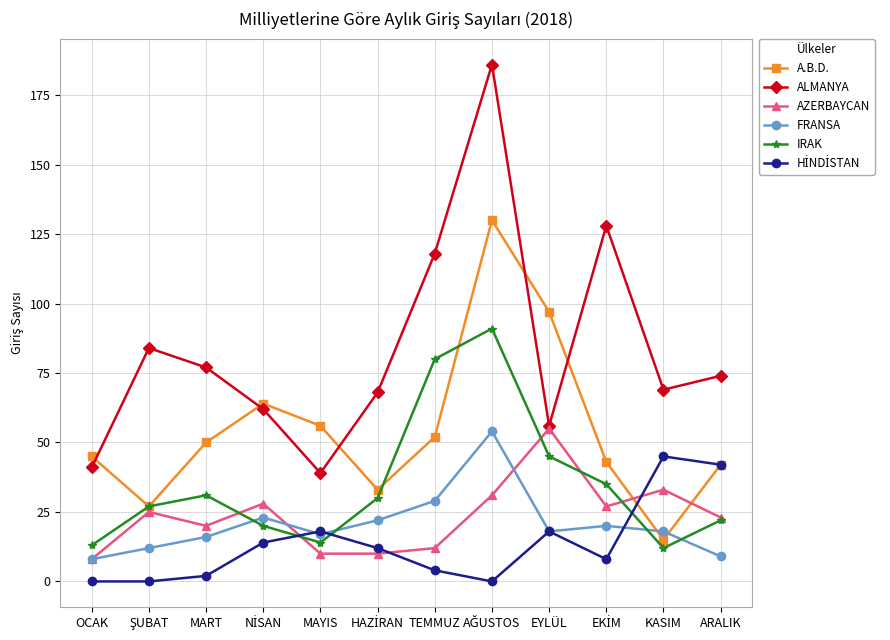

What is the total value across all series at OCAK?

115